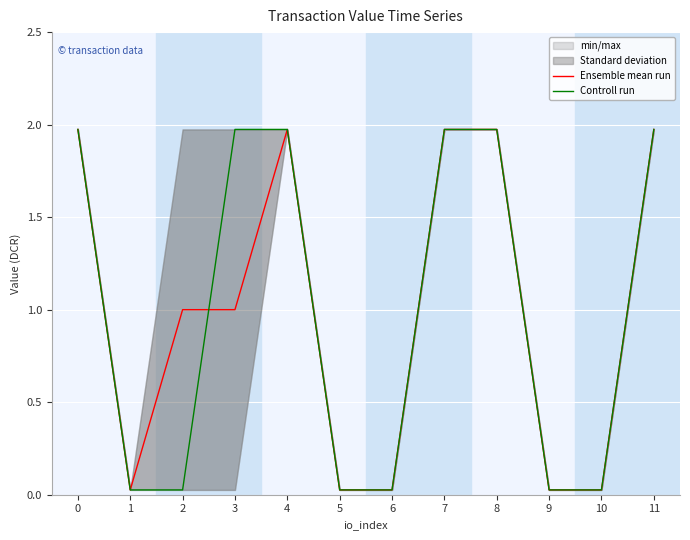

The Ensemble mean run series shows 0.0 at 9. True or false?

False